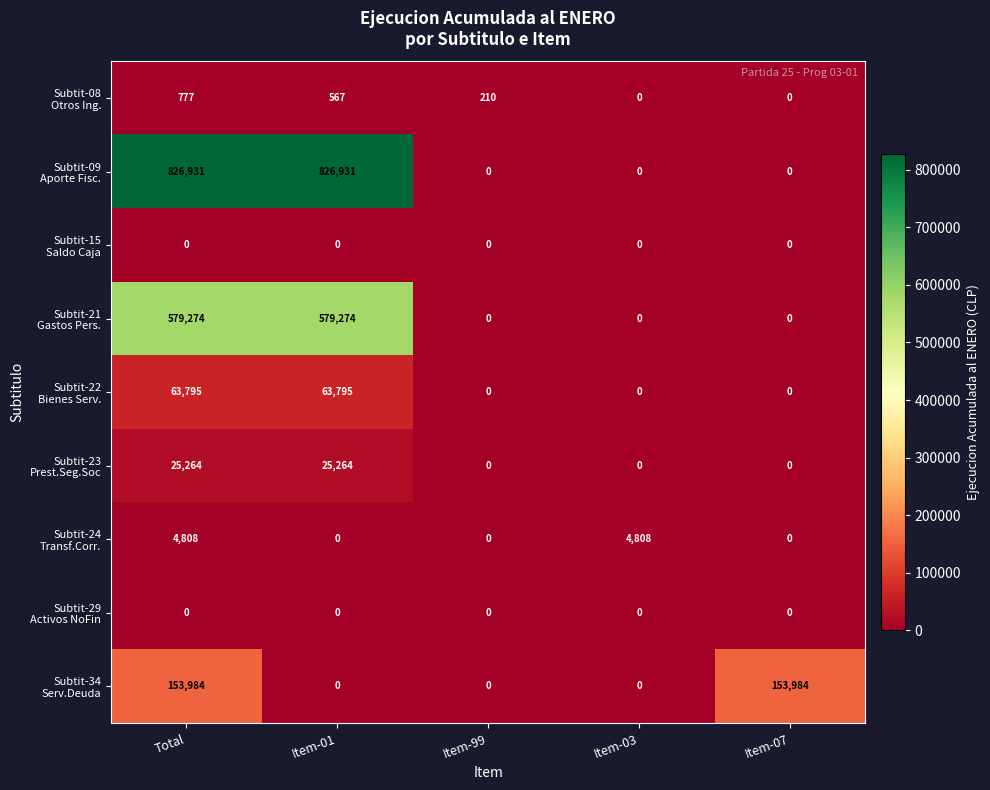

What is the maximum value shown in the chart?

826931